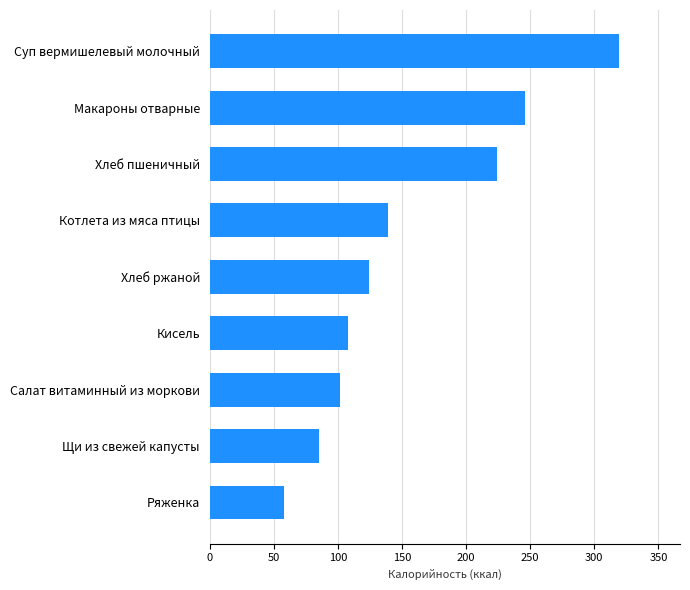

Are the bars horizontal?

Yes